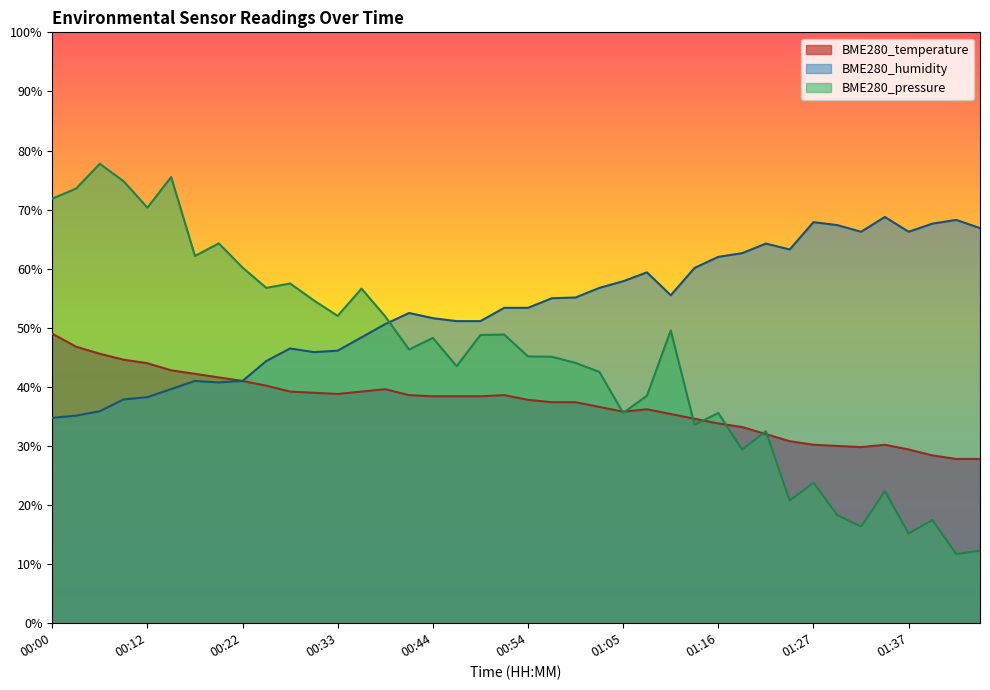

Does the chart have visible grid lines?

No